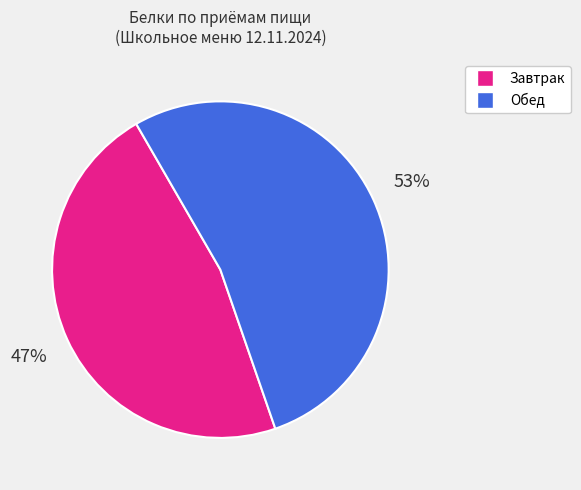

To the nearest percent, what is the average slice percentage?

50%